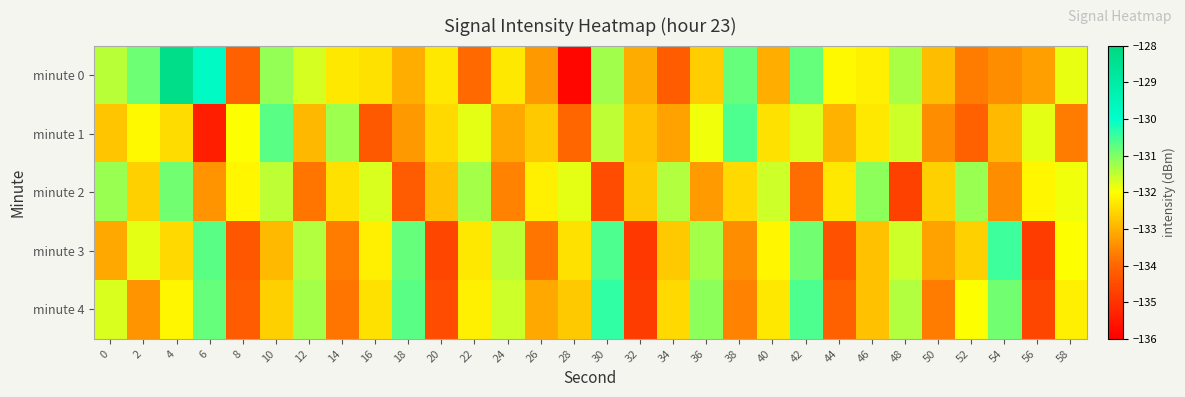

Reading left to right, list all the values displayed in this chart.

minute 0: 0=-131.5	2=-130.9	4=-128.3	6=-129.8	8=-134.1	10=-131.2	12=-131.7	14=-132.3	16=-132.4	18=-133.1	20=-132.3	22=-134.0	24=-132.3	26=-133.3	28=-135.9	30=-131.3	32=-133.1	34=-134.2	36=-132.6	38=-130.8	40=-133.1	42=-130.8	44=-132.1	46=-132.2	48=-131.3	50=-132.9	52=-133.7	54=-133.5	56=-133.2	58=-131.8
minute 1: 0=-132.7	2=-132.1	4=-132.5	6=-135.4	8=-132.0	10=-130.7	12=-132.9	14=-131.2	16=-134.2	18=-133.3	20=-132.5	22=-131.8	24=-133.1	26=-132.7	28=-134.0	30=-131.5	32=-132.8	34=-133.2	36=-131.9	38=-130.6	40=-132.4	42=-131.7	44=-133.0	46=-132.3	48=-131.6	50=-133.5	52=-134.1	54=-132.9	56=-131.8	58=-133.7
minute 2: 0=-131.2	2=-132.6	4=-130.9	6=-133.4	8=-132.1	10=-131.5	12=-133.8	14=-132.4	16=-131.7	18=-134.2	20=-132.8	22=-131.3	24=-133.6	26=-132.2	28=-131.8	30=-134.5	32=-132.7	34=-131.4	36=-133.3	38=-132.5	40=-131.6	42=-133.9	44=-132.3	46=-131.1	48=-134.7	50=-132.6	52=-131.2	54=-133.5	56=-132.1	58=-131.9
minute 3: 0=-133.1	2=-131.8	4=-132.5	6=-130.7	8=-134.3	10=-132.9	12=-131.4	14=-133.7	16=-132.2	18=-130.8	20=-134.6	22=-132.3	24=-131.5	26=-133.8	28=-132.4	30=-130.6	32=-134.9	34=-132.7	36=-131.3	38=-133.5	40=-132.1	42=-130.9	44=-134.4	46=-132.8	48=-131.6	50=-133.2	52=-132.6	54=-130.5	56=-134.8	58=-132.0
minute 4: 0=-131.7	2=-133.4	4=-132.1	6=-130.8	8=-134.2	10=-132.6	12=-131.3	14=-133.8	16=-132.4	18=-130.7	20=-134.5	22=-132.2	24=-131.6	26=-133.1	28=-132.7	30=-130.4	32=-134.8	34=-132.5	36=-131.1	38=-133.6	40=-132.3	42=-130.6	44=-134.1	46=-132.8	48=-131.4	50=-133.7	52=-132.0	54=-130.9	56=-134.6	58=-132.2